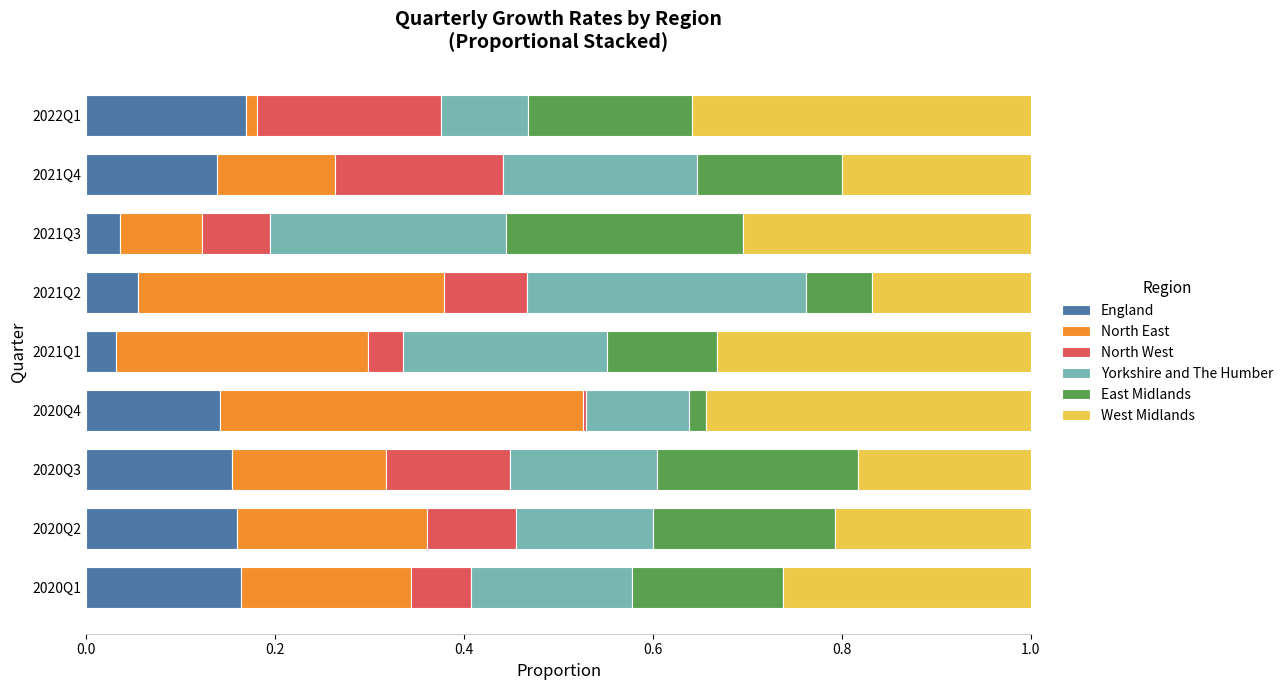

What is the total value across all series at 2020Q2?

1.0